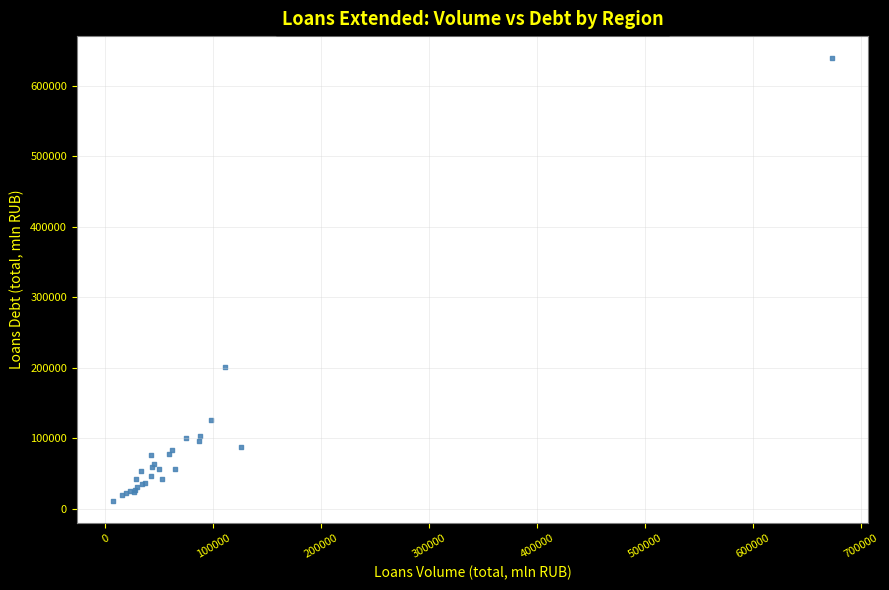

What Y value in the scatter plot is closest to 325261?

201587